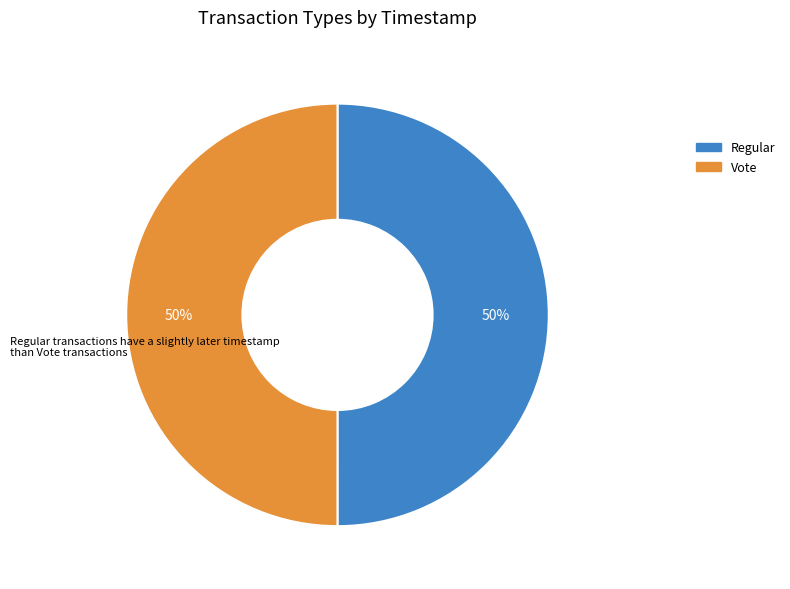

What is the ratio of the value at Vote to the value at Regular?

1.0